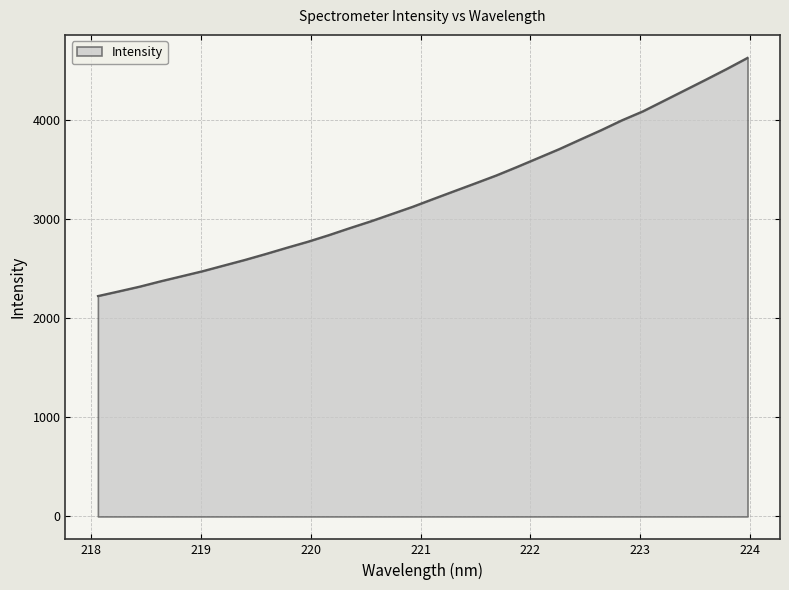

What is the smallest value displayed?

2225.8